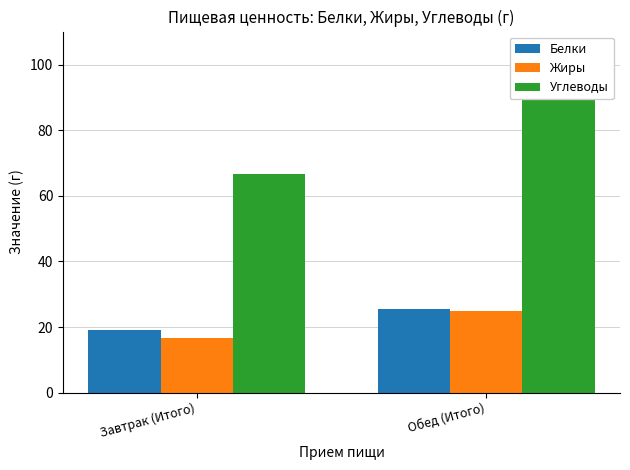

What position from the right is Завтрак (Итого)?

2